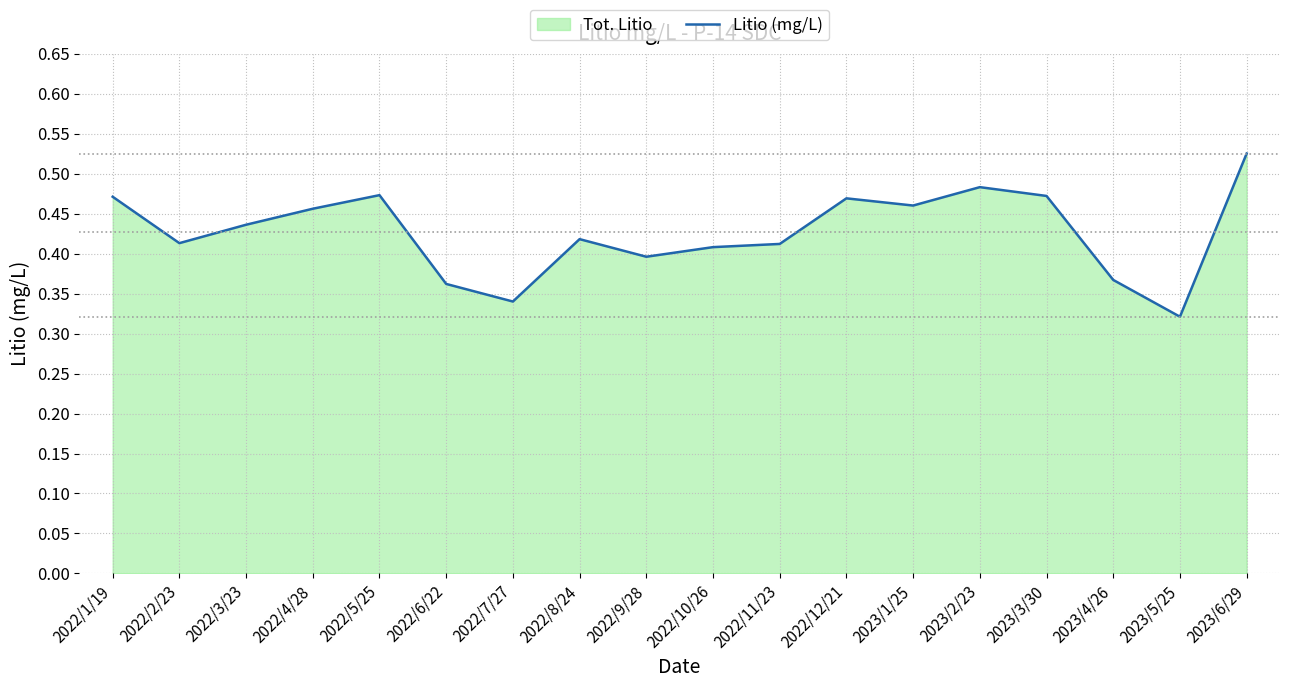

What is the sum of the values at 2022/4/28 and 2023/2/23?

0.9